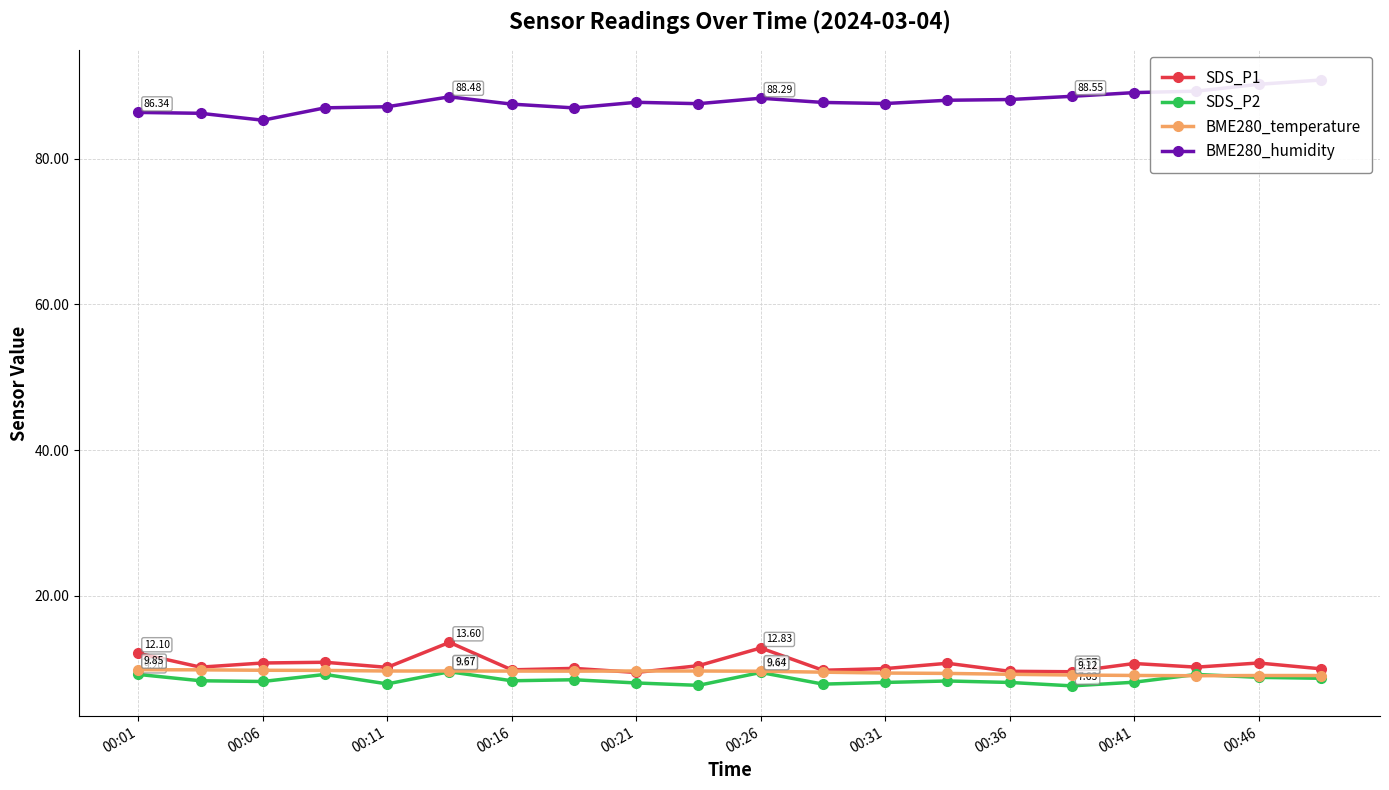

The value of BME280_temperature at 00:41 is 15.2. True or false?

False